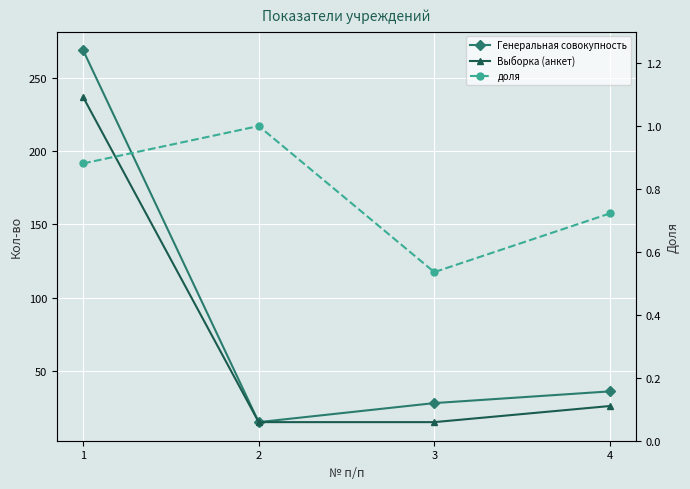

Which series has the widest spread of values?

Генеральная совокупность